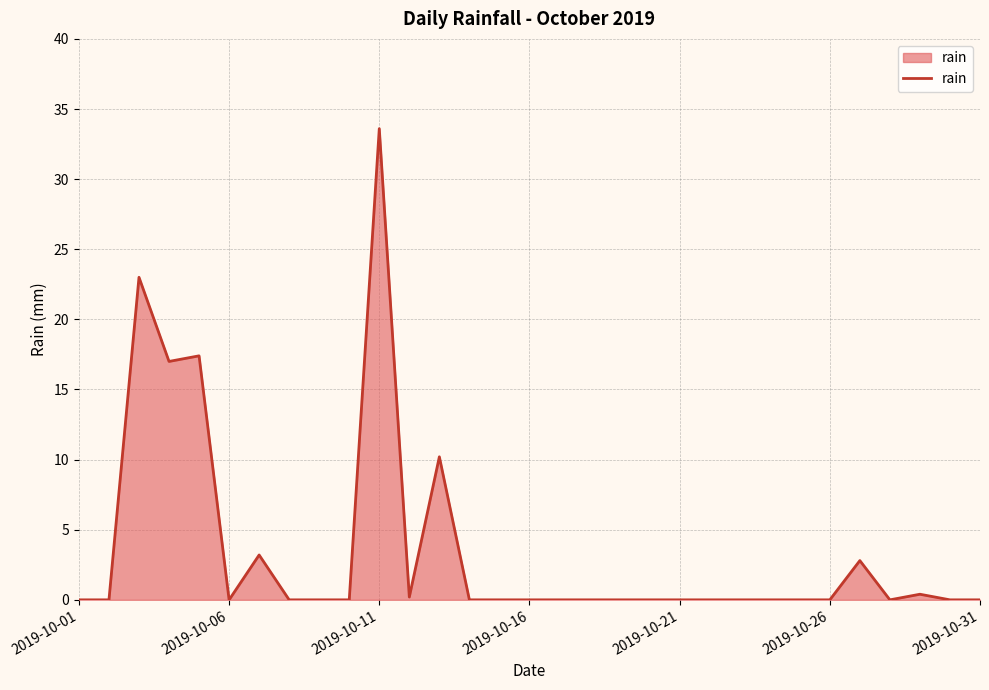

What is the greatest value displayed?

33.6